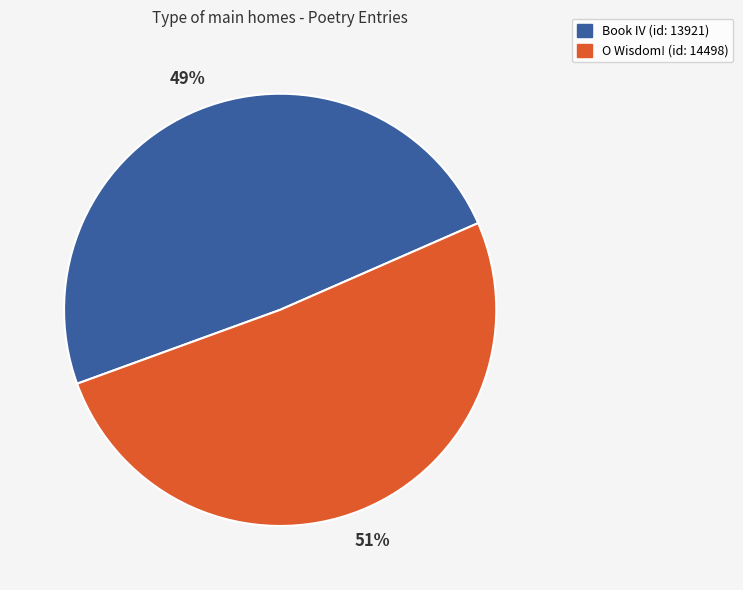

Which has a higher value, O Wisdom! (id: 14498) or Book IV (id: 13921)?

O Wisdom! (id: 14498)